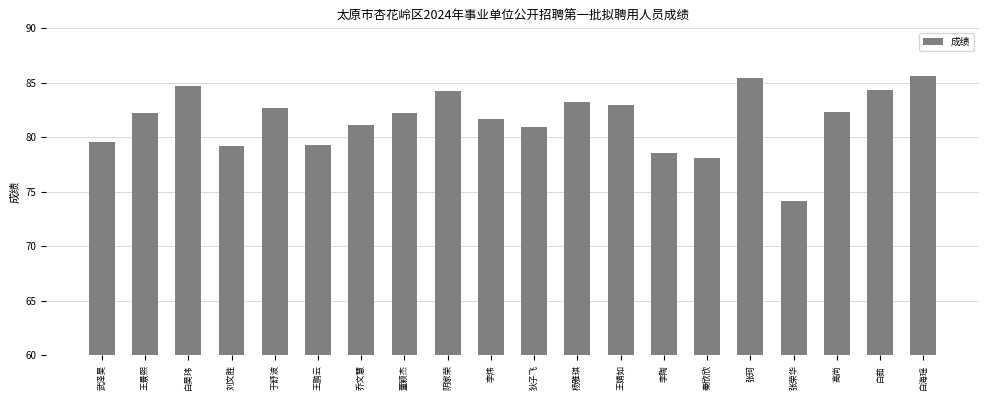

What is the label of the 7th bar from the right?

李陶